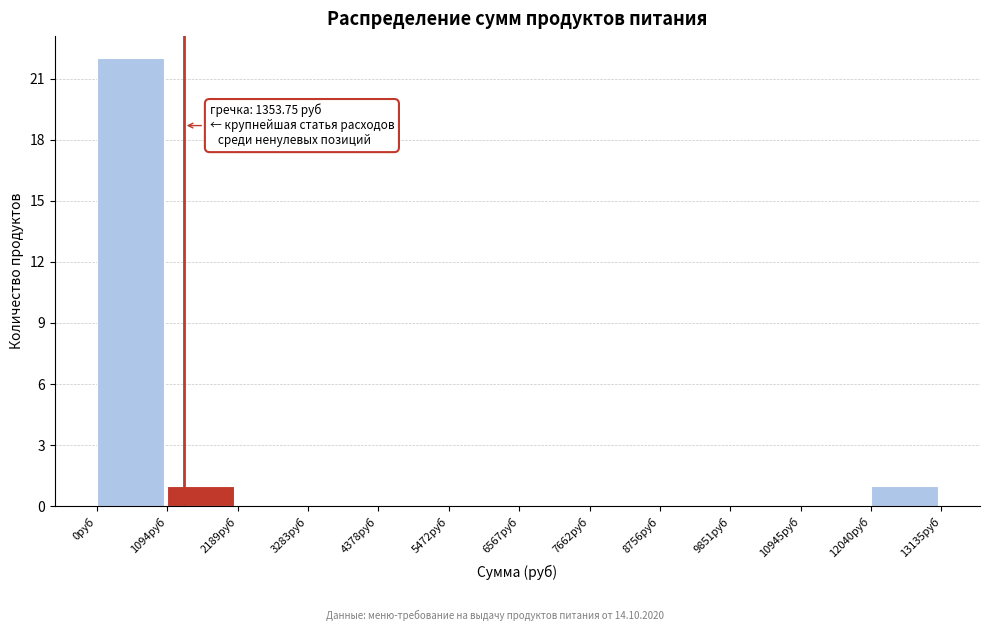

Which range on the x-axis has the tallest bar?

0 to 1000